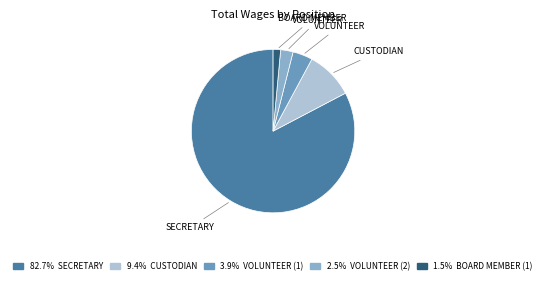

Is there any slice that represents more than half of the pie?

Yes